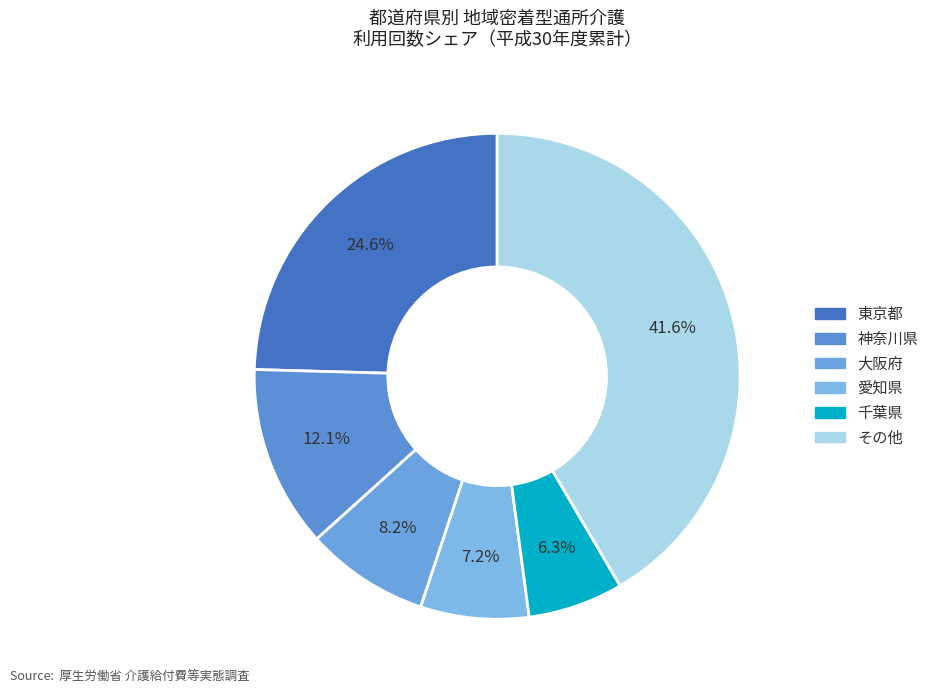

How many slices are in this pie chart?

6